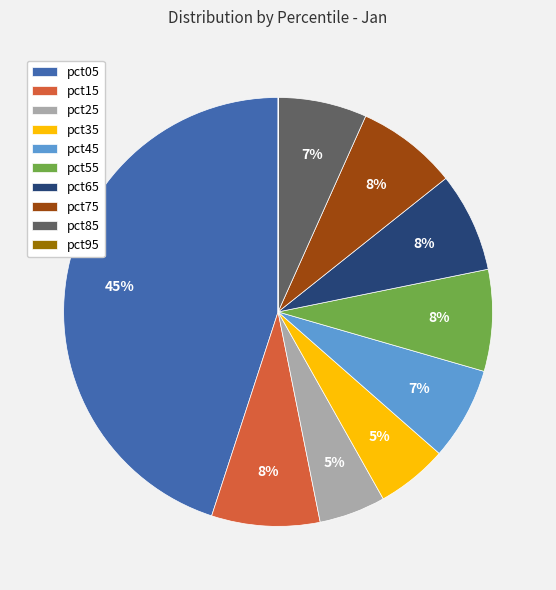

Do pct85 and pct75 together represent more than half of the pie?

No